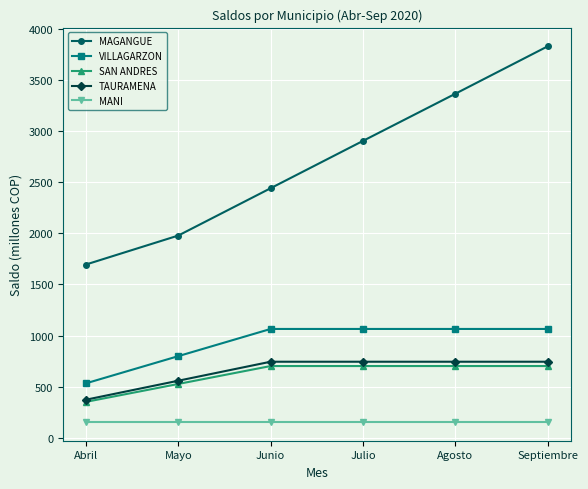

What is the greatest value displayed?

3831.4